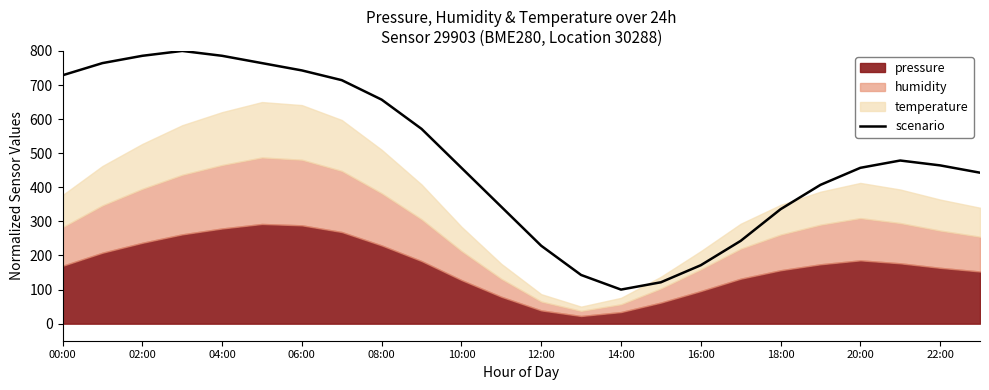

What is the minimum value for scenario?

100.0